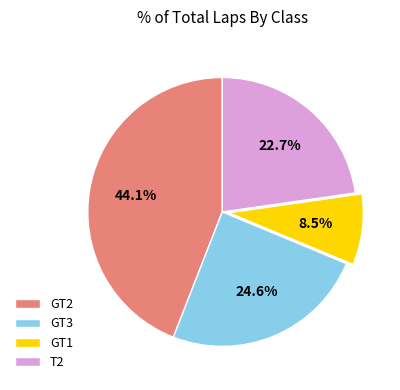

Rank the categories by value from highest to lowest.

GT2, GT3, T2, GT1